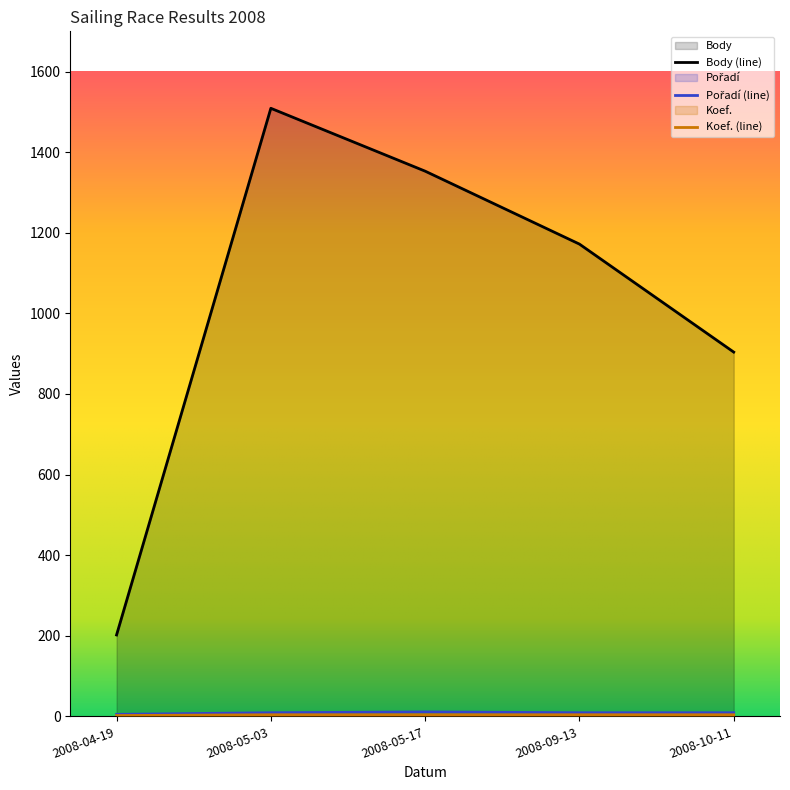

Which series has the largest total across all categories?

Body (line)